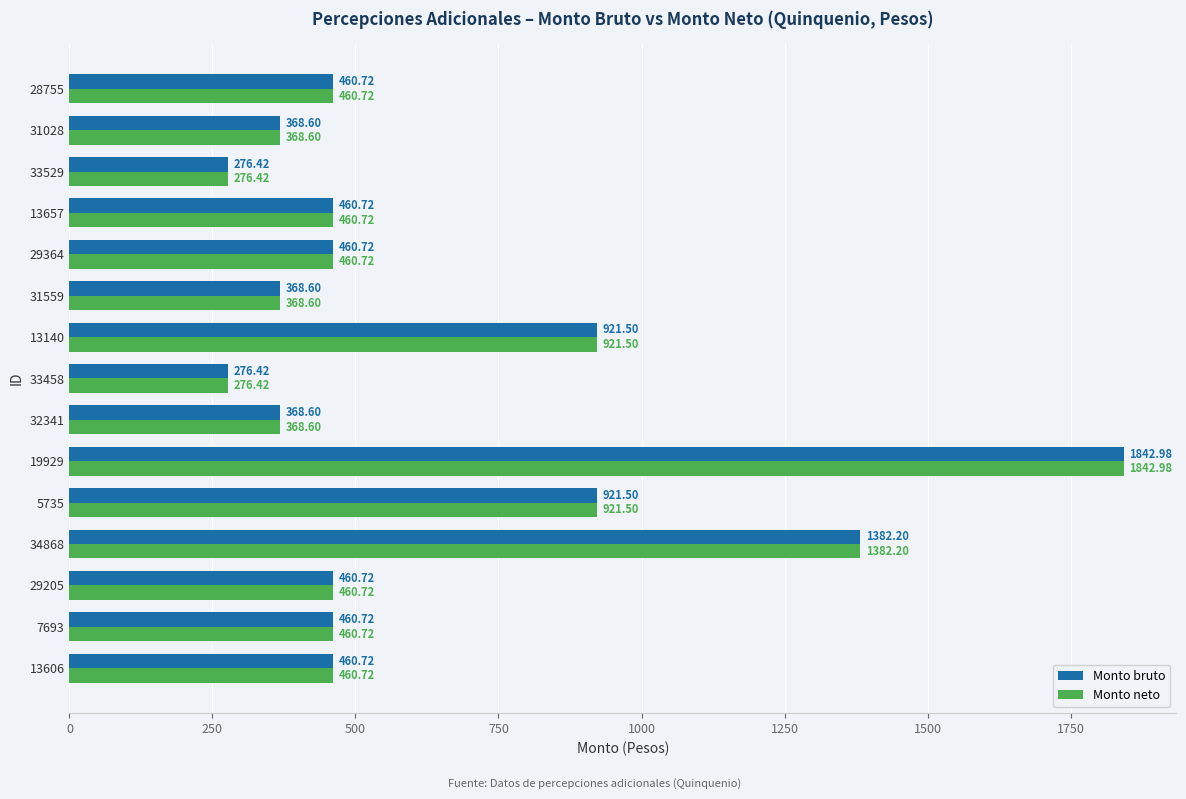

What is the greatest value displayed?

1843.0